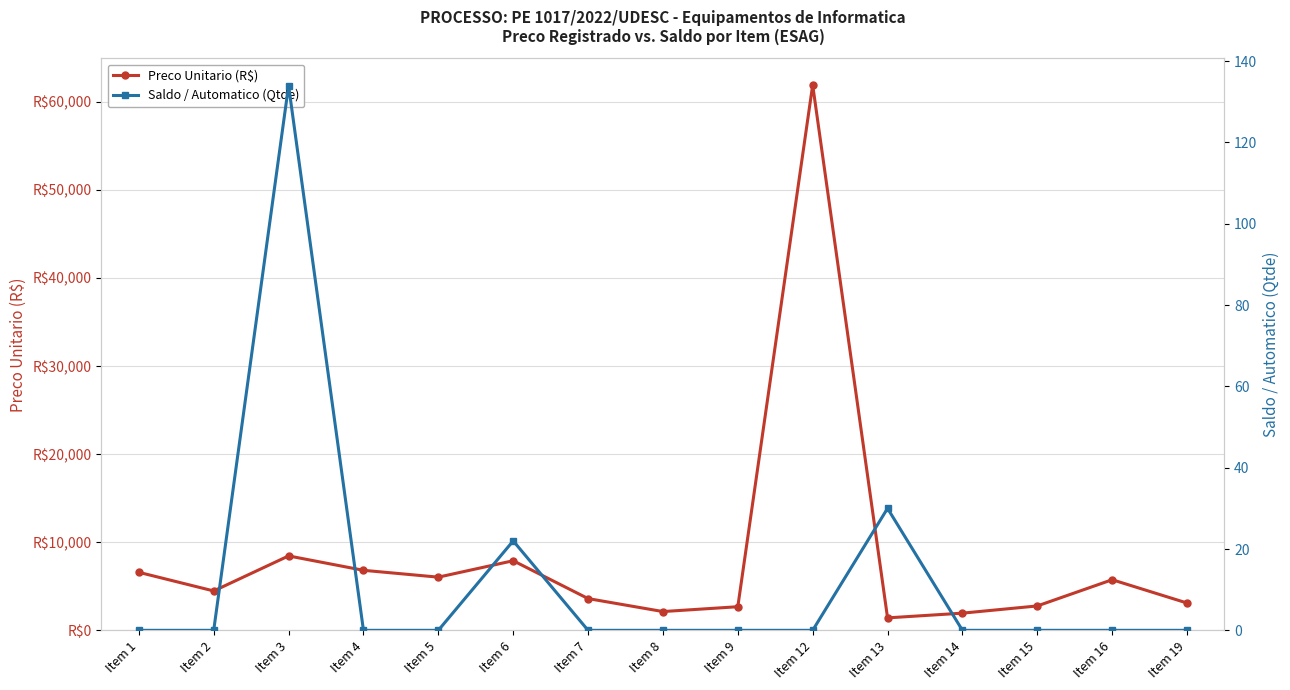

How many lines are shown in the chart?

2